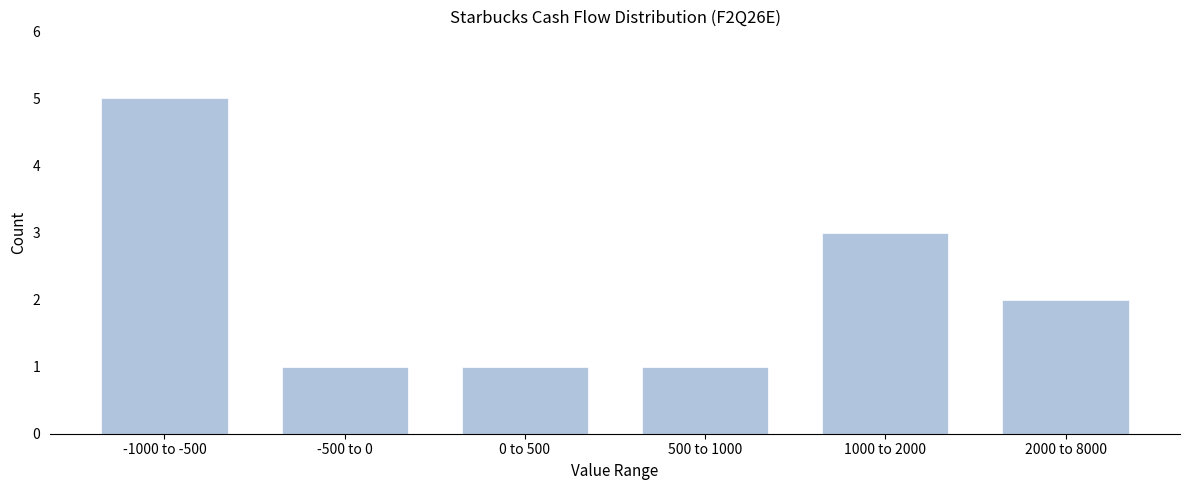

Reading left to right, list all the values displayed in this chart.

5	1	1	1	3	2